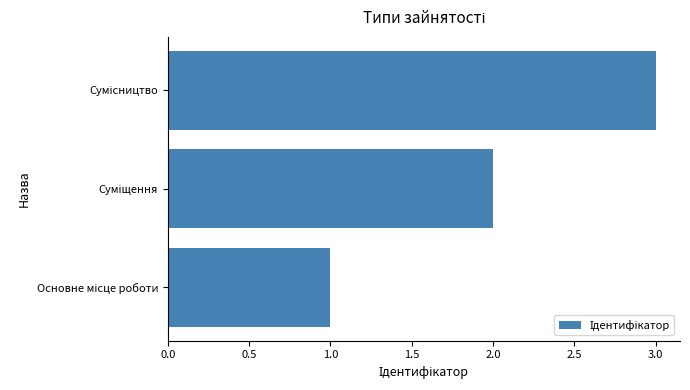

What is the sum of all values?

6